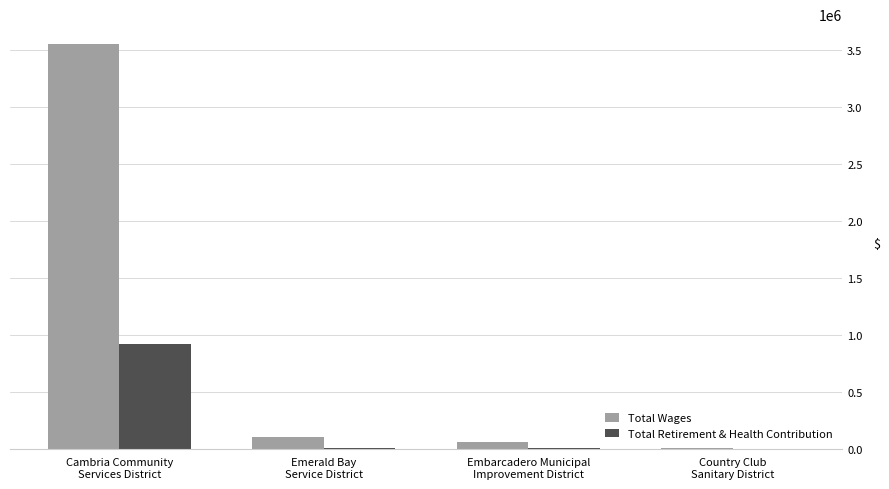

Which series has the largest total across all categories?

Total Wages